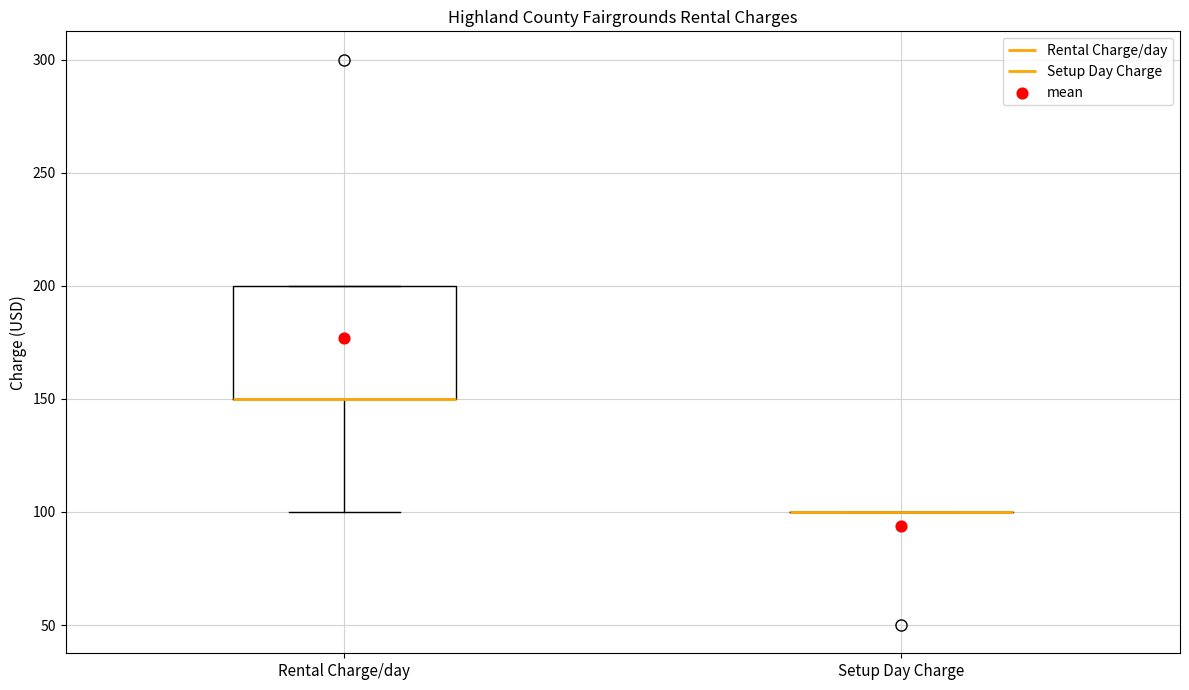

Reading left to right, transcribe this box plot: for each box, give where its median line is, the range the box spans, and where its two whiskers end, as read against the y-axis. The values are not printed on the chart, so give them approximately, as read against the axis.

Rental Charge/day: median 150 (drawn on the box's lower edge), box 150 to 200, whiskers 100 to 200
Setup Day Charge: box collapsed to a line at 100, whiskers 100 to 100